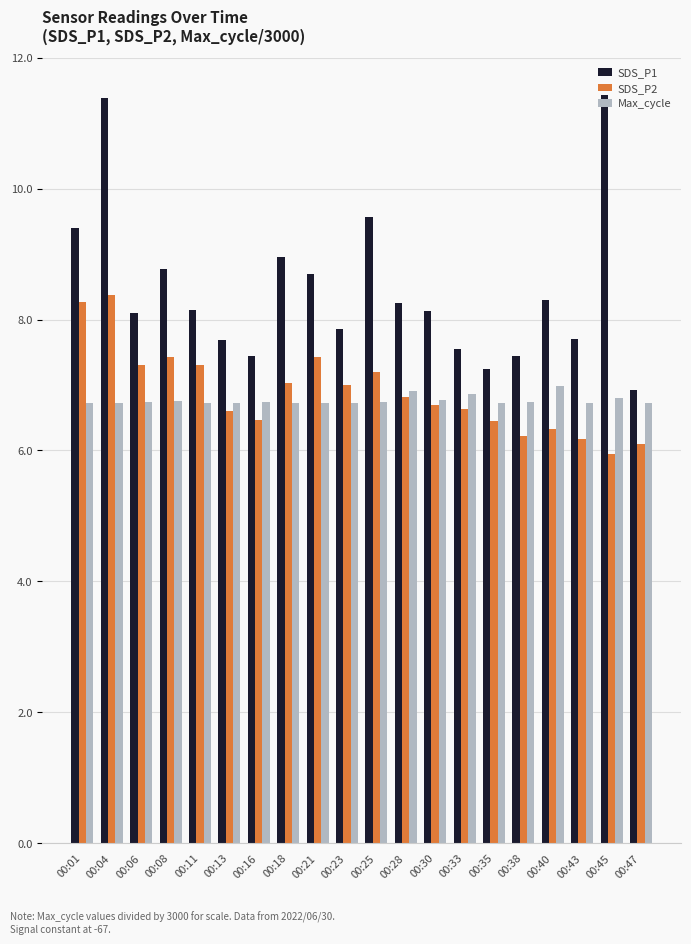

How many values in the SDS_P1 series exceed 8?

12